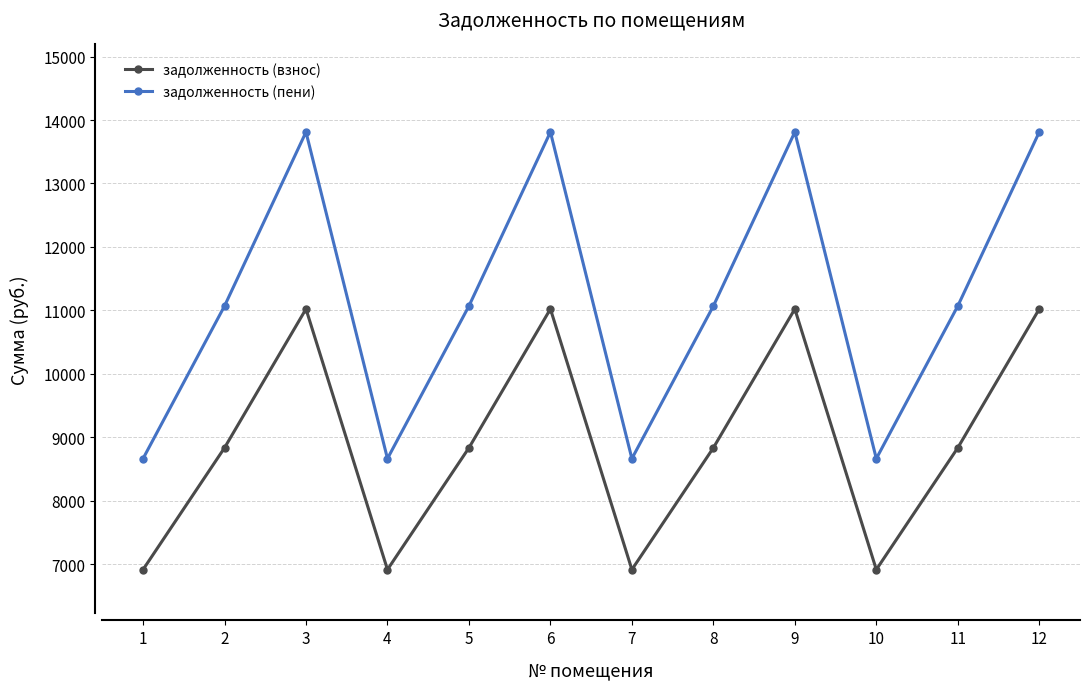

Does the chart display data point markers on the line(s)?

Yes